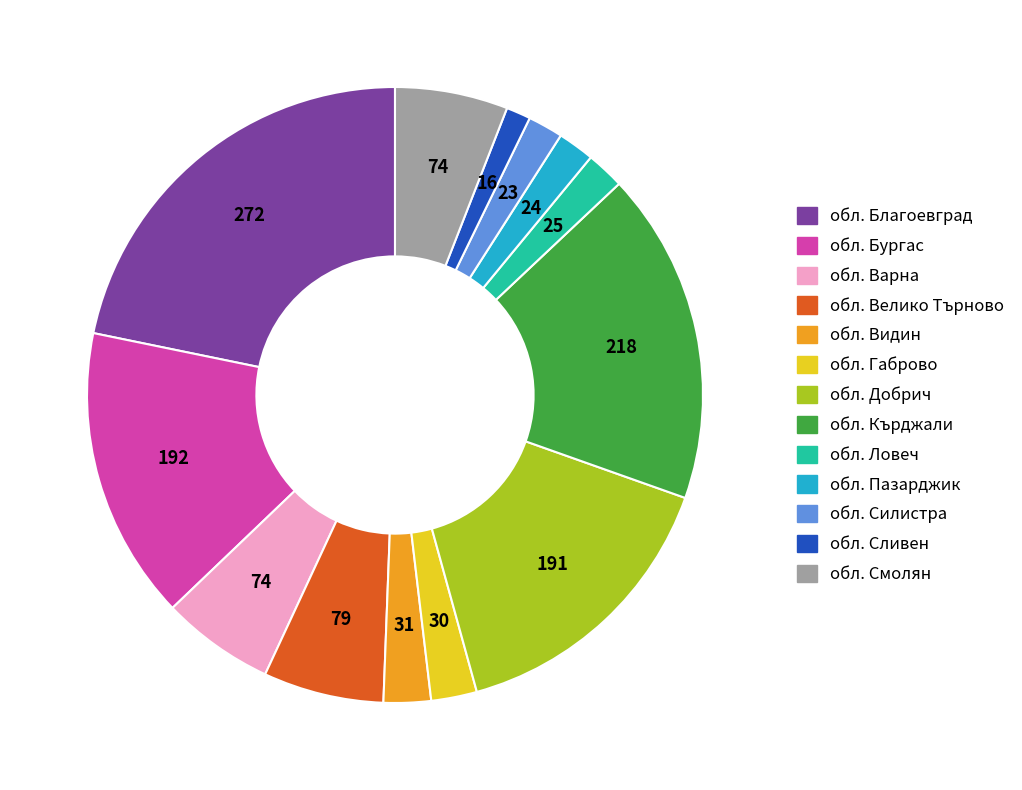

How many segments does this pie chart have?

13